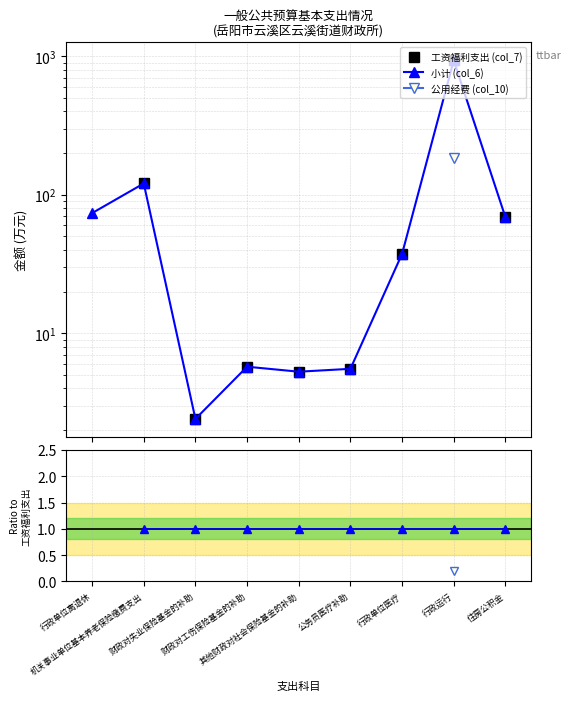

True or false: 公用经费 (col_10) has more than 1 interior local peaks.

False